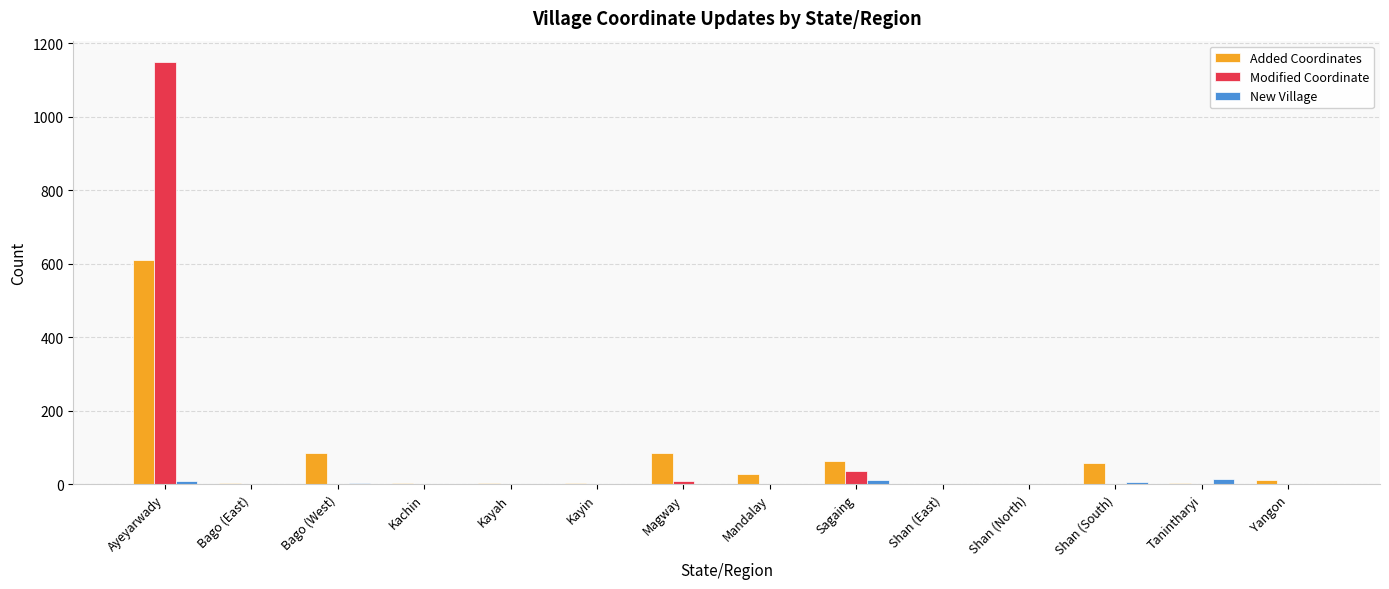

At which category does the chart reach its peak across all series?

Ayeyarwady